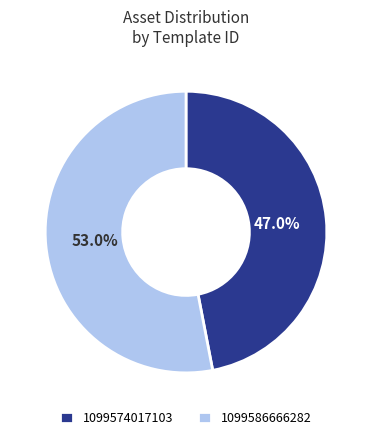

What percentage do 1099586666282 and 1099574017103 together represent?

100.0%